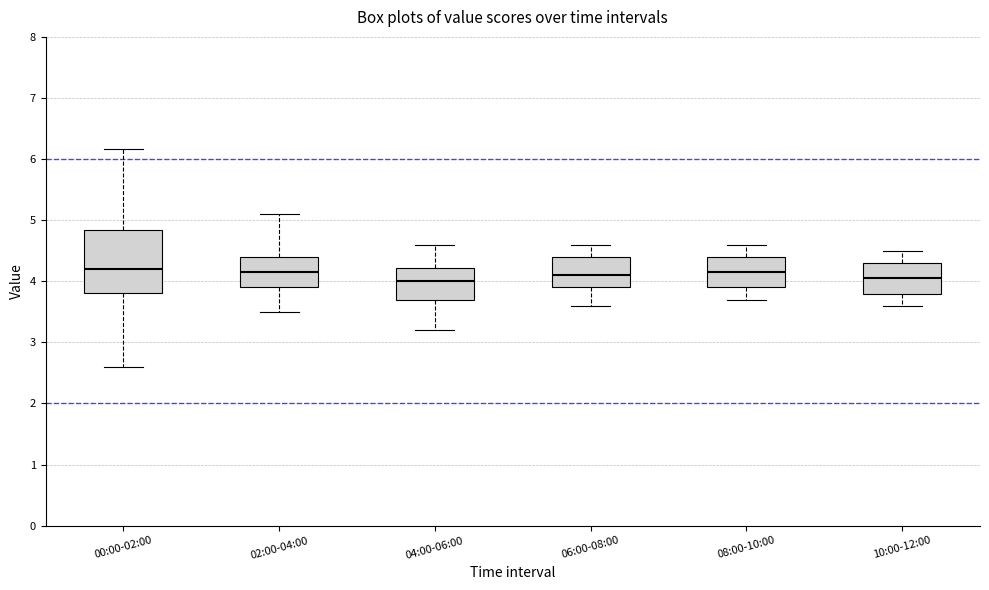

Which box is the tallest, from its lower edge to its upper edge?

00:00-02:00